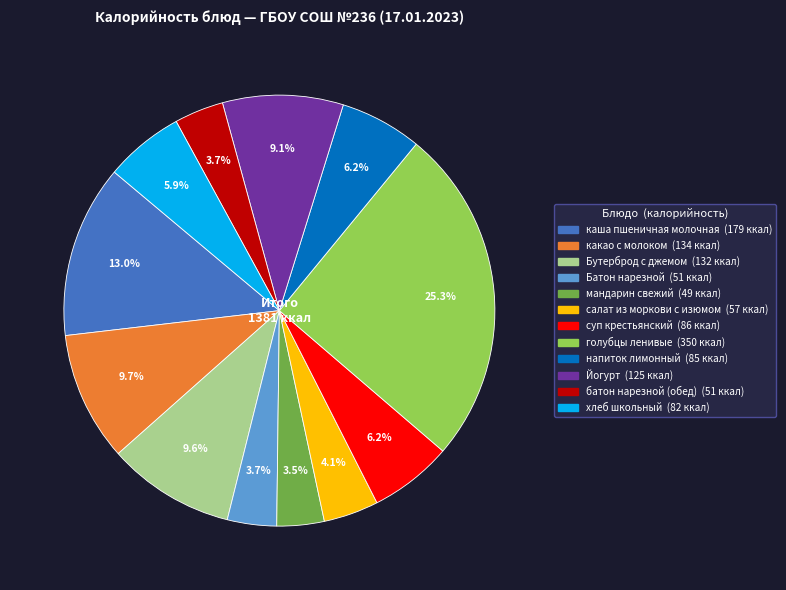

How many slices are in this pie chart?

12